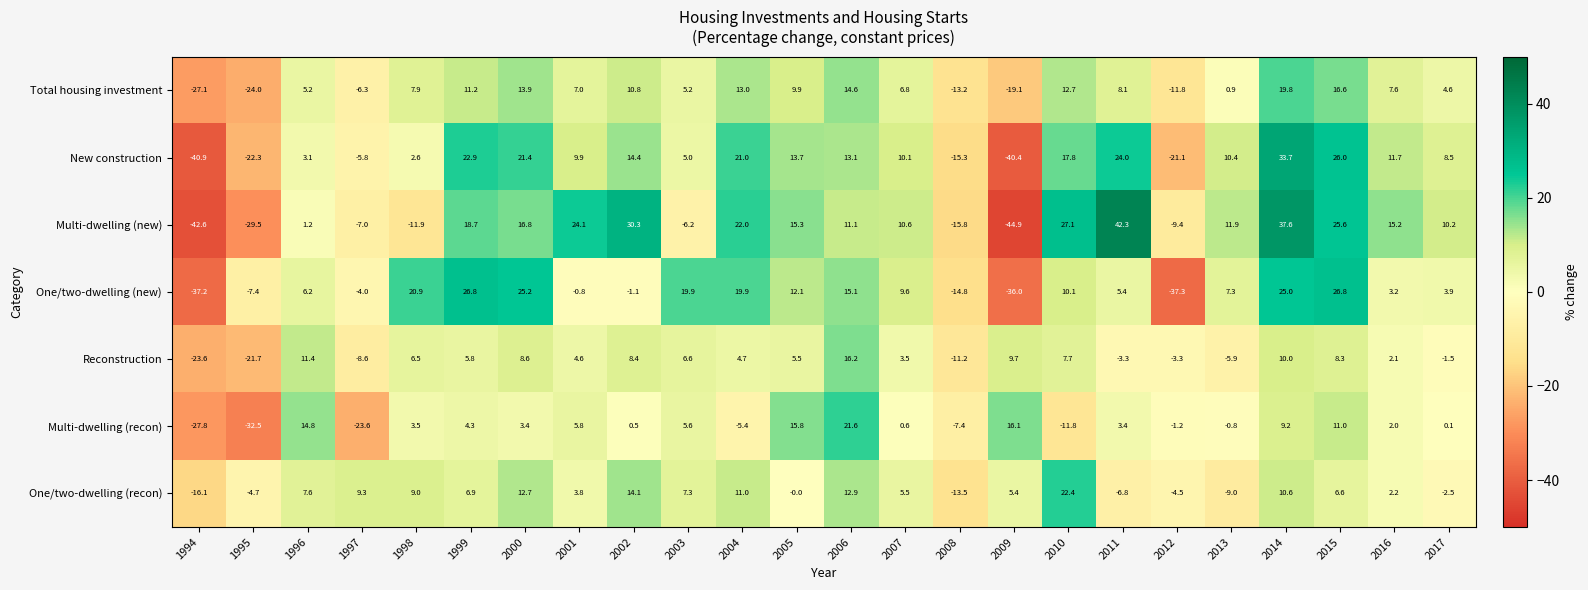

What is the difference between the highest and lowest values at 2017?

12.7